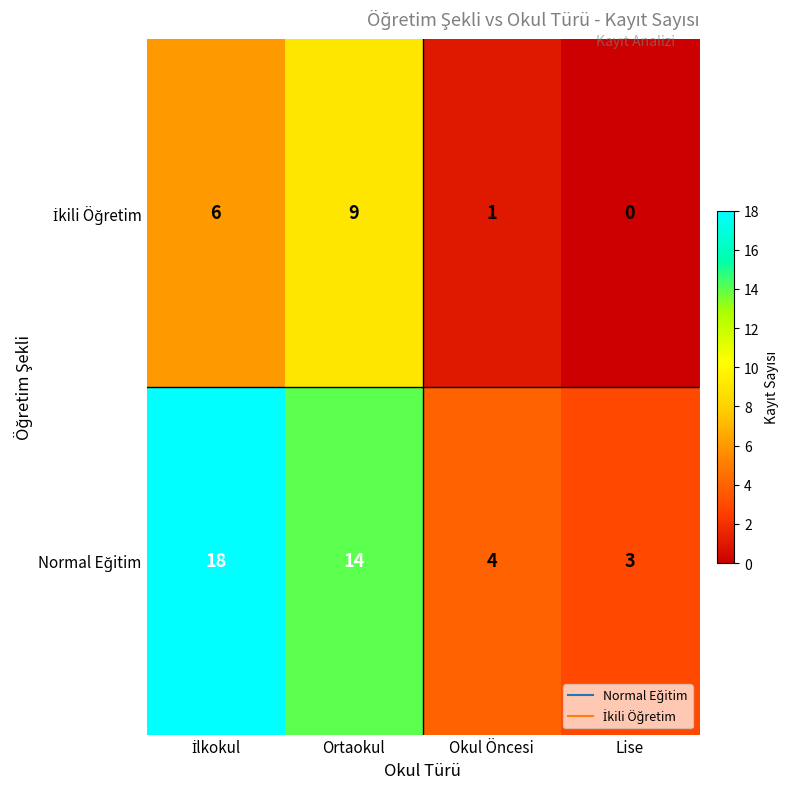

At how many categories does at least one series exceed 1?

4